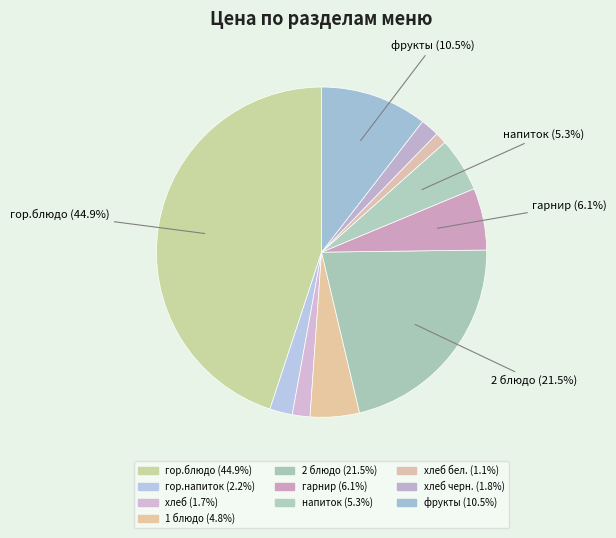

How many segments does this pie chart have?

10